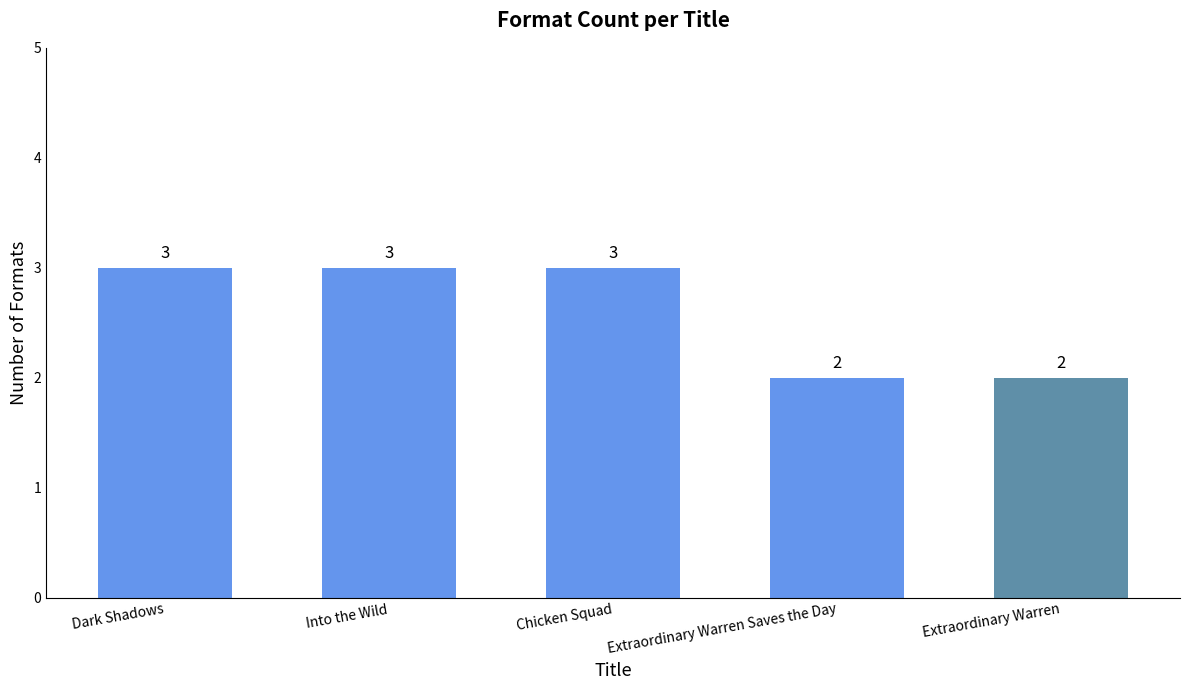

What position from the left is Into the Wild?

2